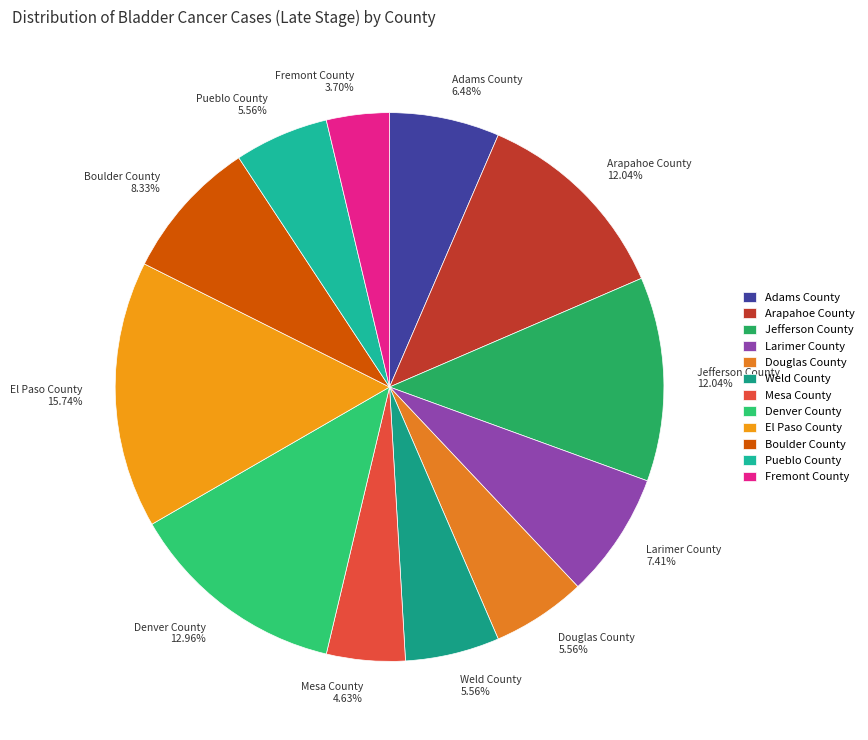

Approximately how many times larger is the value at Arapahoe County compared to Jefferson County?

1.0